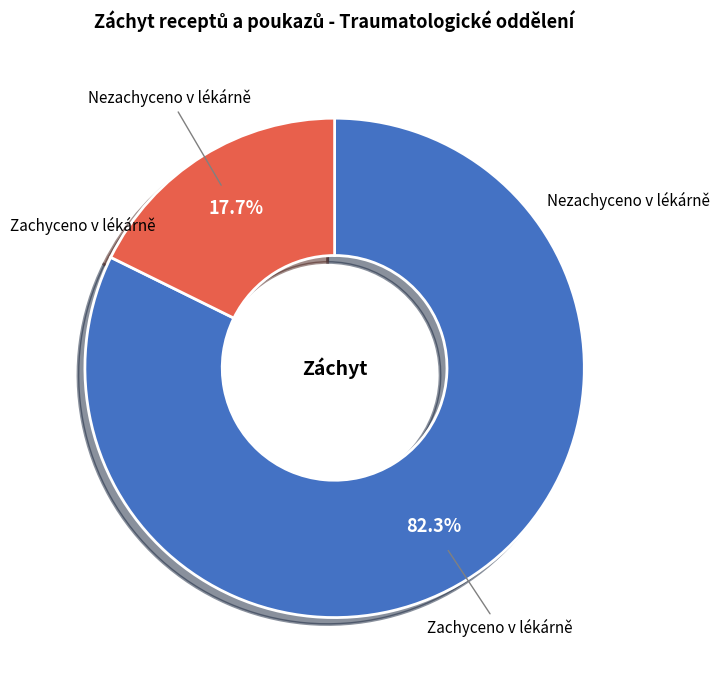

Is there a majority slice in this chart?

Yes